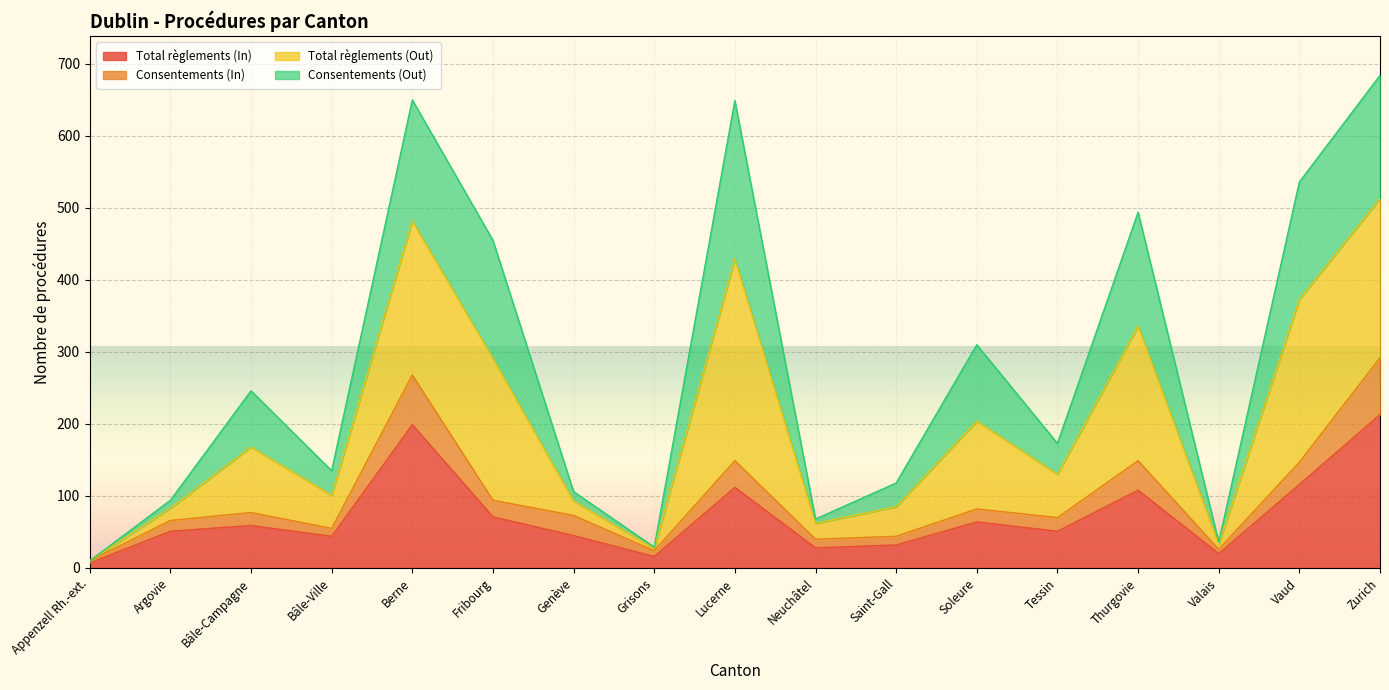

True or false: Total règlements (In) has a value of 21 at Soleure.

False